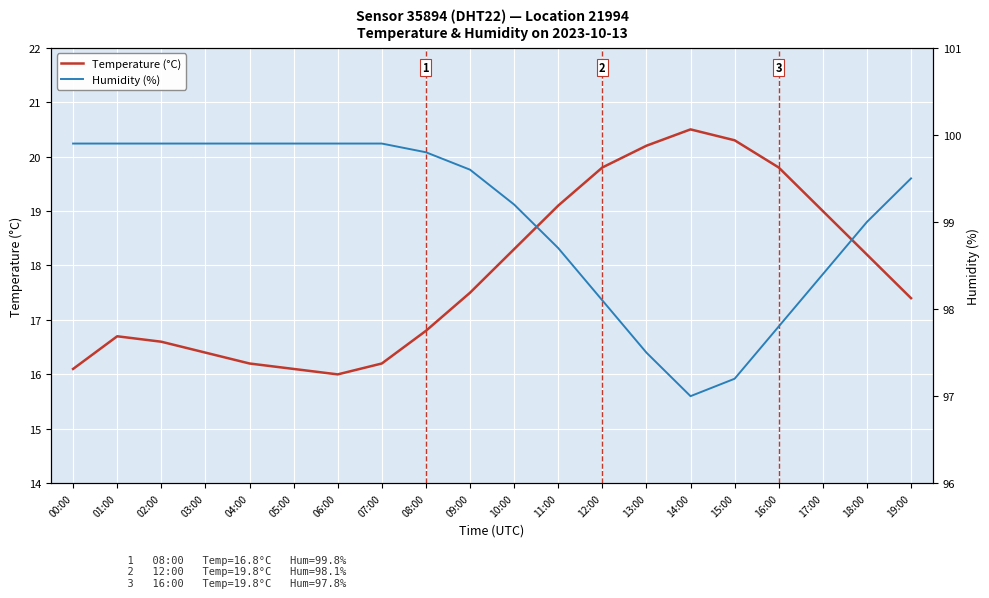

Reading left to right, what are all the values shown in this chart?

Temperature (°C): 16.1	16.7	16.6	16.4	16.2	16.1	16.0	16.2	16.8	17.5	18.3	19.1	19.8	20.2	20.5	20.3	19.8	19.0	18.2	17.4
Humidity (%): 99.9	99.9	99.9	99.9	99.9	99.9	99.9	99.9	99.8	99.6	99.2	98.7	98.1	97.5	97.0	97.2	97.8	98.4	99.0	99.5